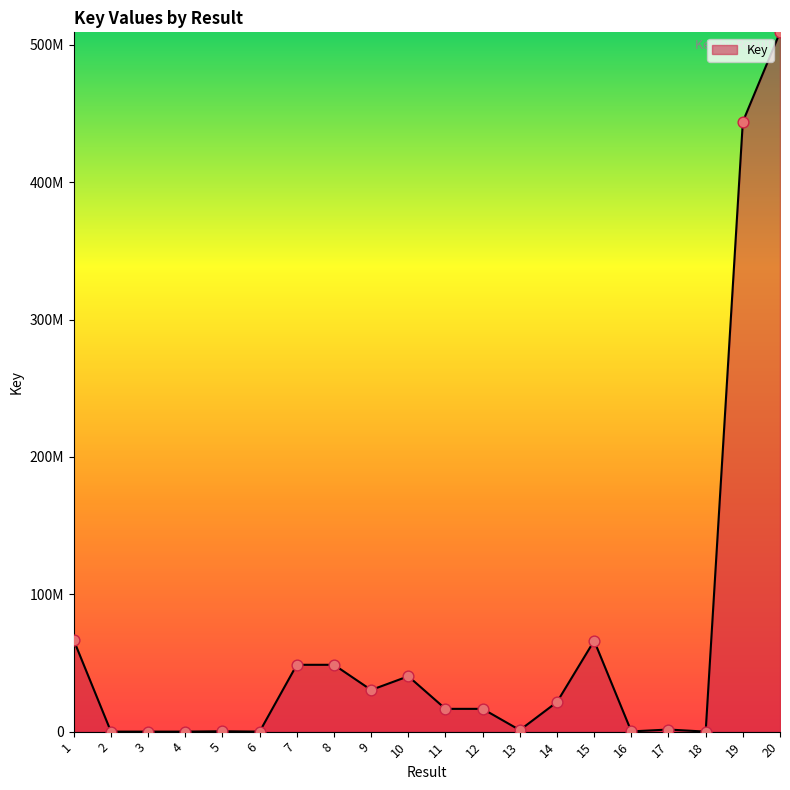

Between 7 and 4, which is larger?

7